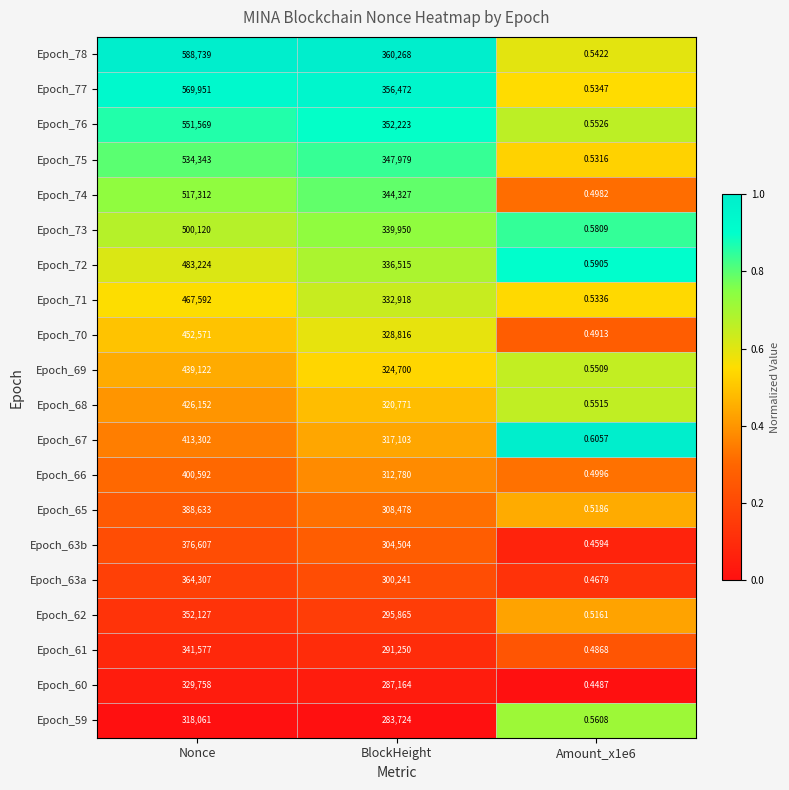

At which category does the chart reach its peak across all series?

Nonce